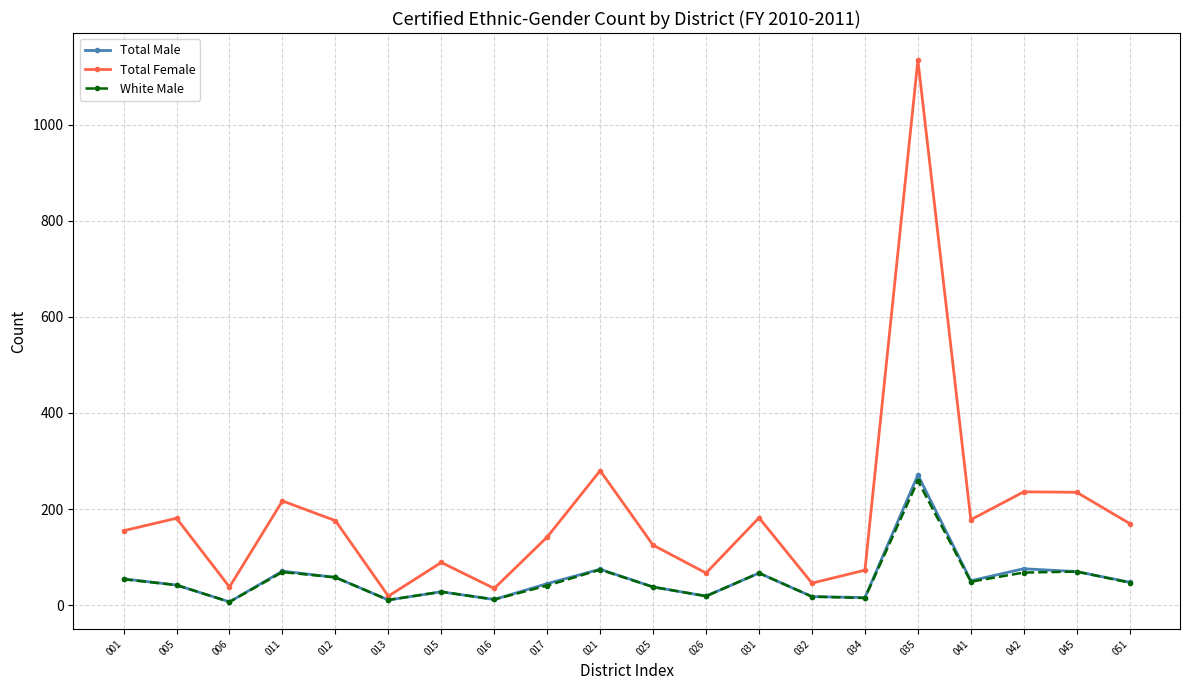

What is the difference between the highest and lowest values at 017?

101